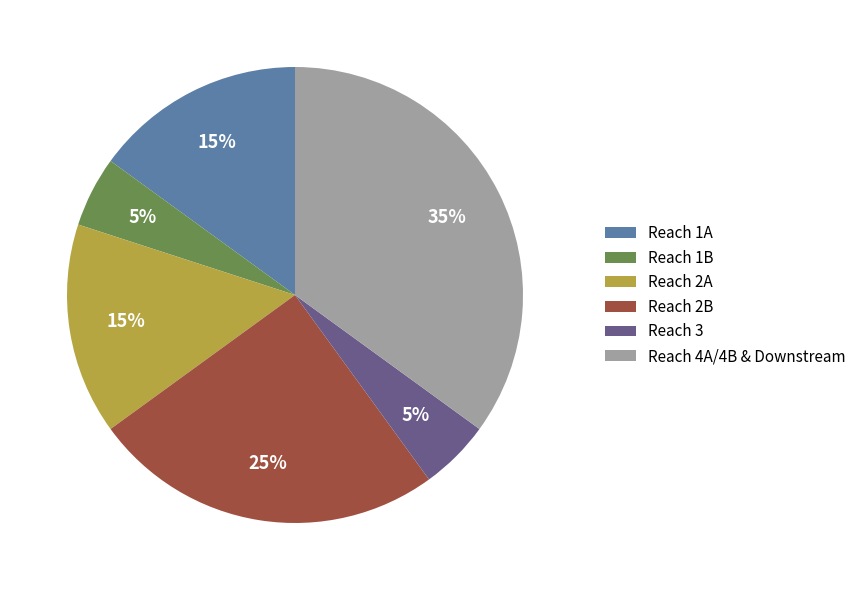

Is it true that Reach 1A is 22% of the pie?

False